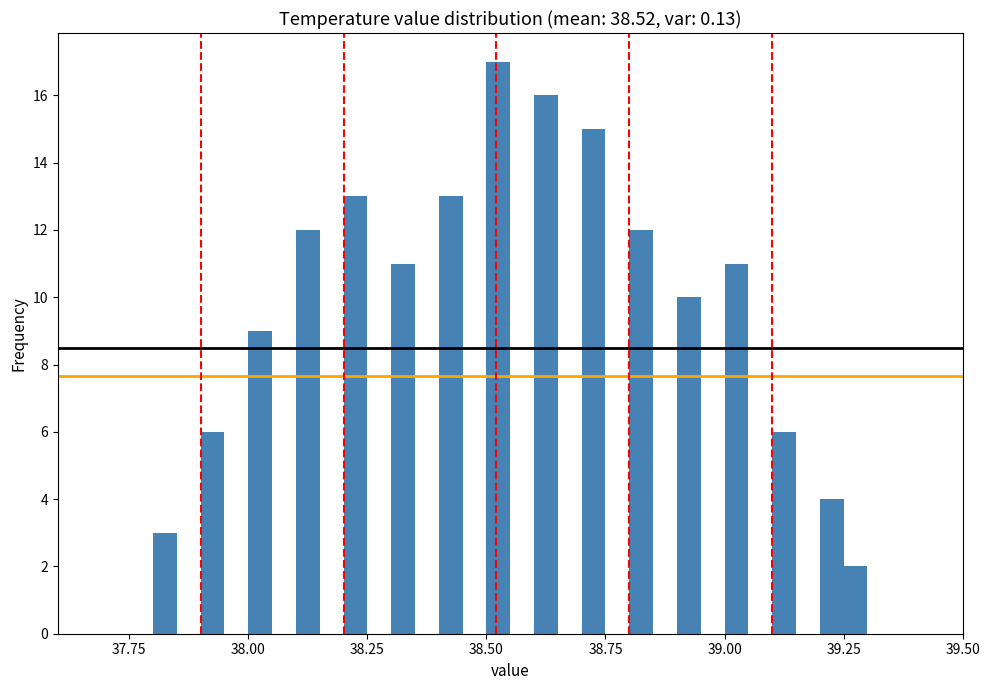

Read against the x-axis, roughly where is the centre of the tallest bar?

38.55